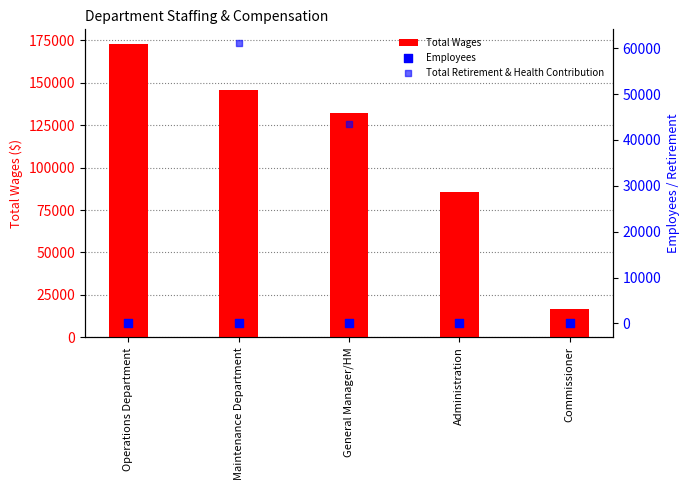

What are all the series names shown in the legend?

Total Wages, Employees, Total Retirement & Health Contribution